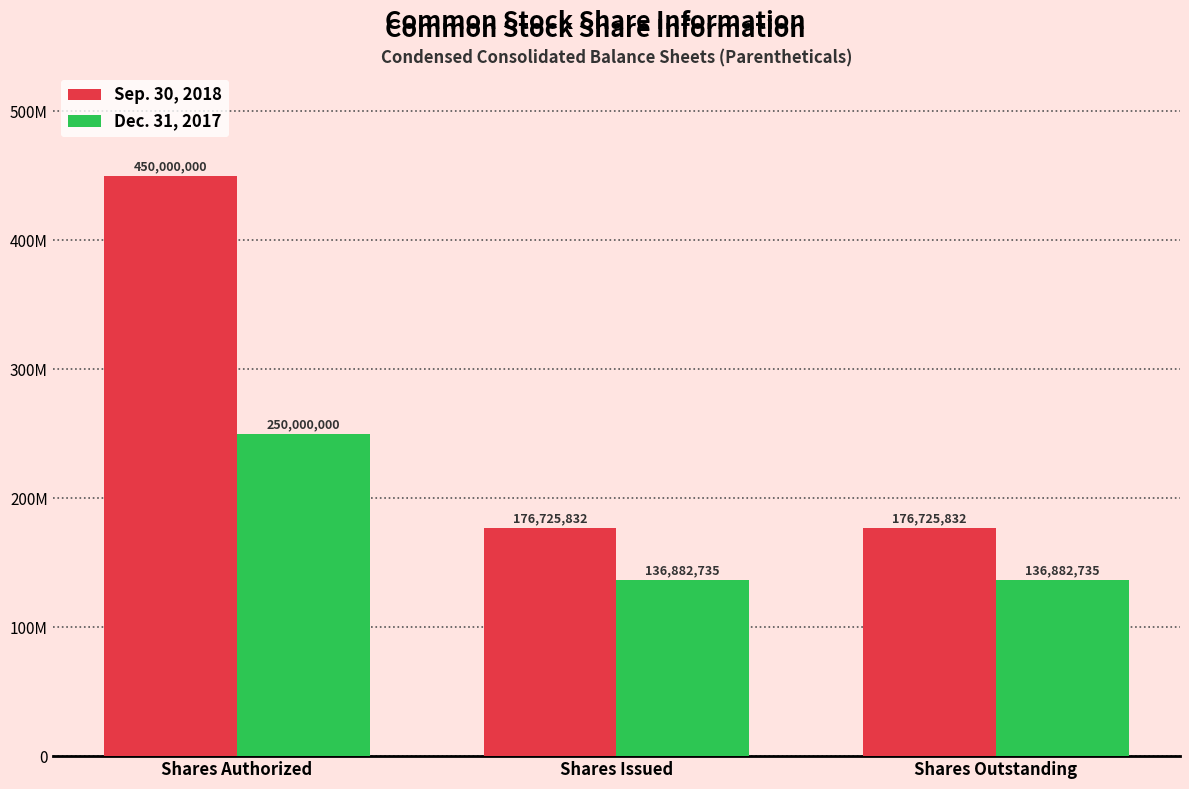

Does the chart contain any negative values?

No